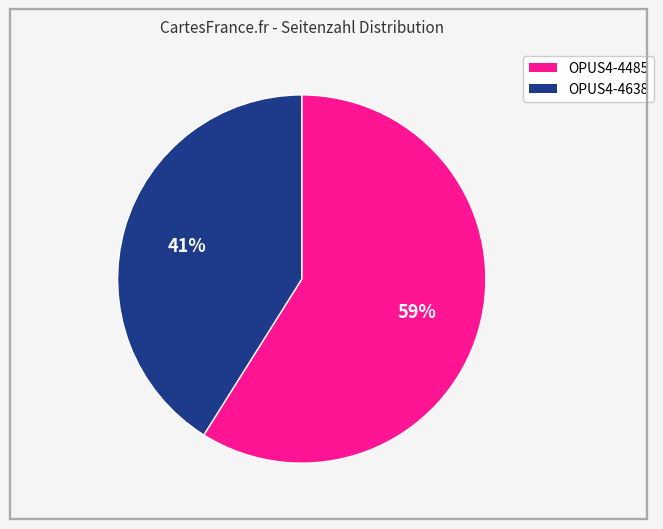

Rank the categories by value from highest to lowest.

OPUS4-4485, OPUS4-4638